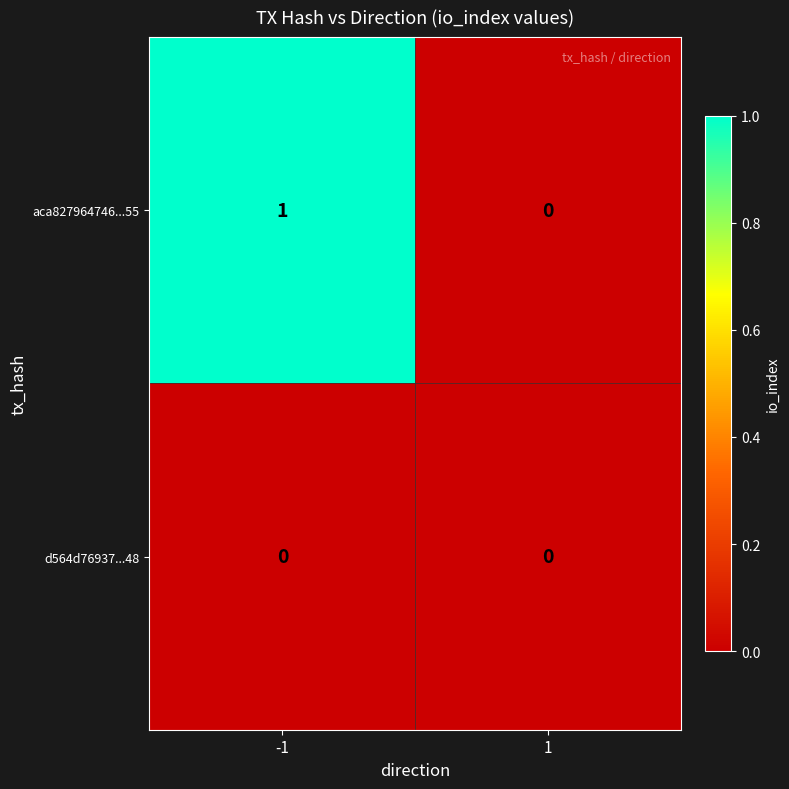

The aca827964746...55 series shows 1 at -1. True or false?

True